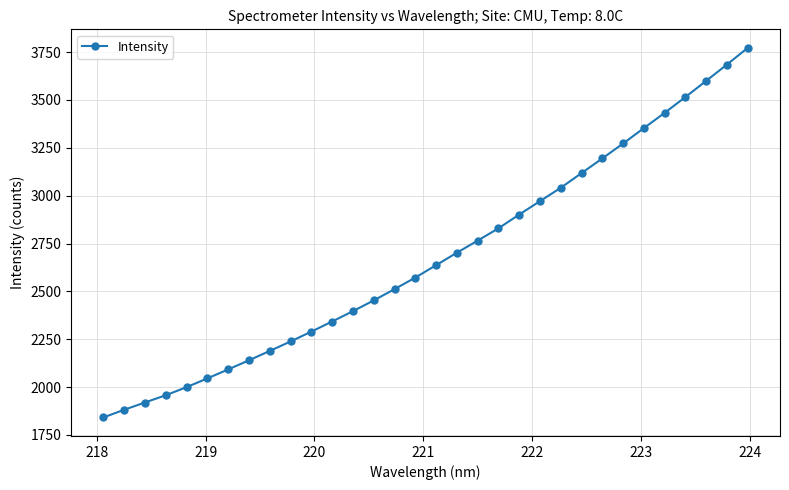

What is the minimum value shown in the chart?

1841.2